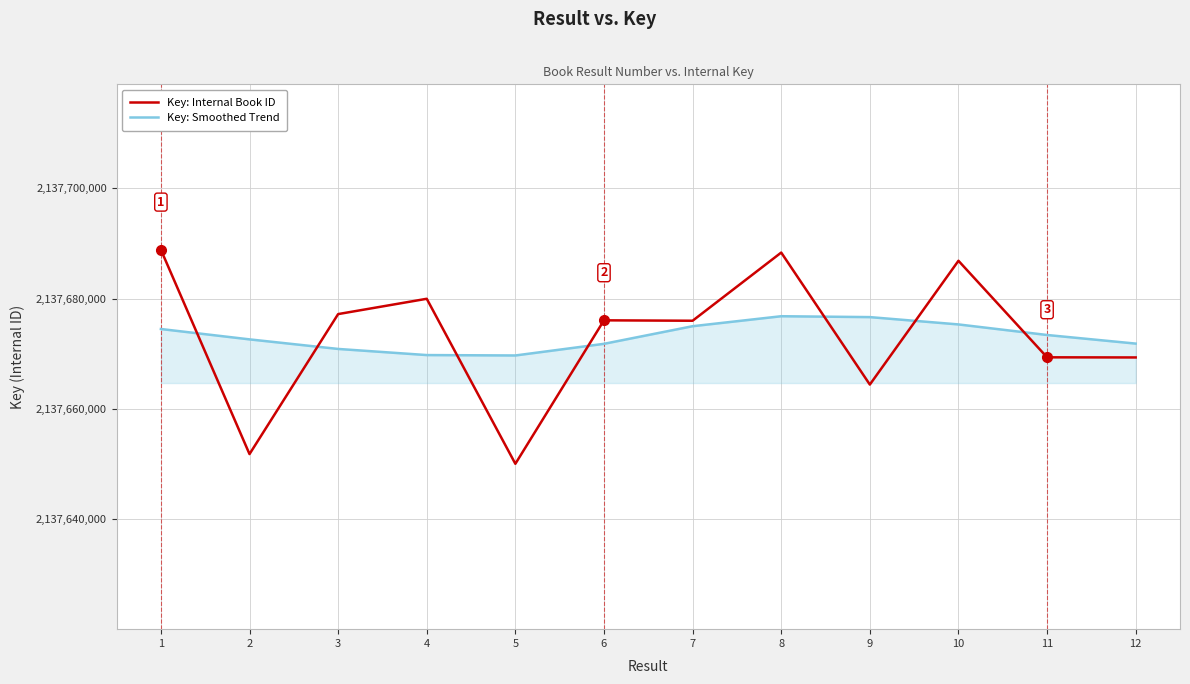

Rank the series at 2 from lowest to highest value.

Key: Internal Book ID, Key: Smoothed Trend